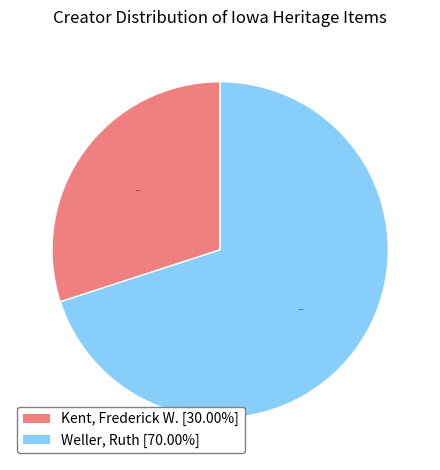

To the nearest percent, what is the average slice percentage?

50%